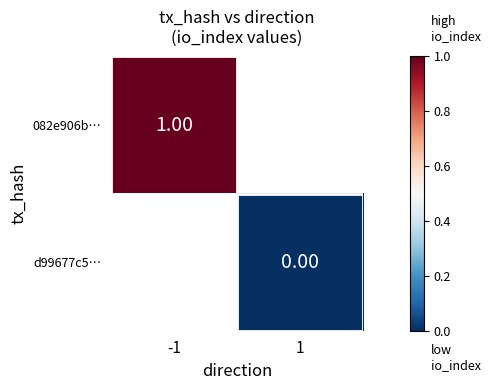

How many distinct data groups are displayed?

2